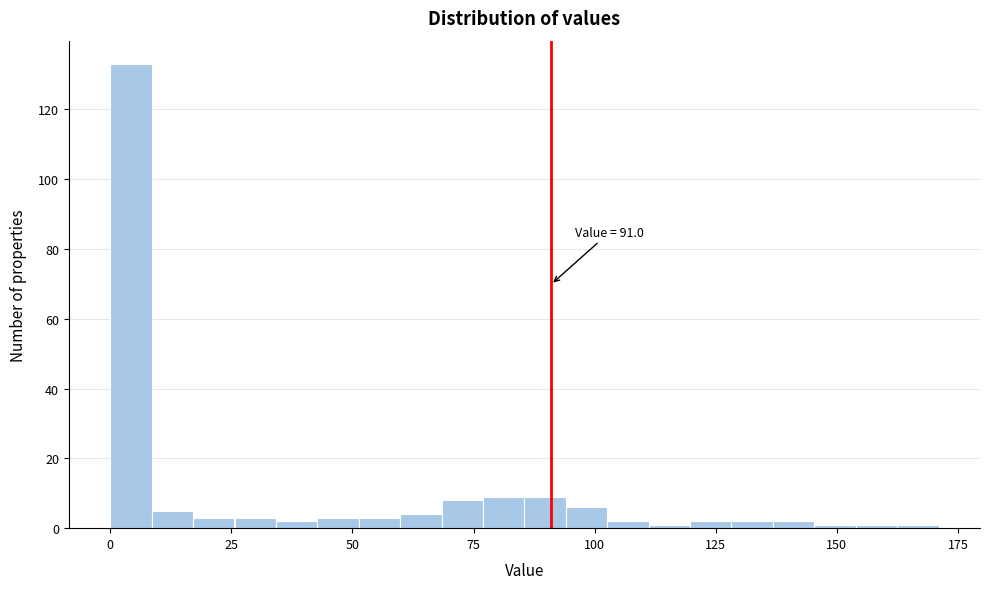

Around what value on the x-axis is the tallest bar? Give the approximate position of its centre, as read against the axis.

5